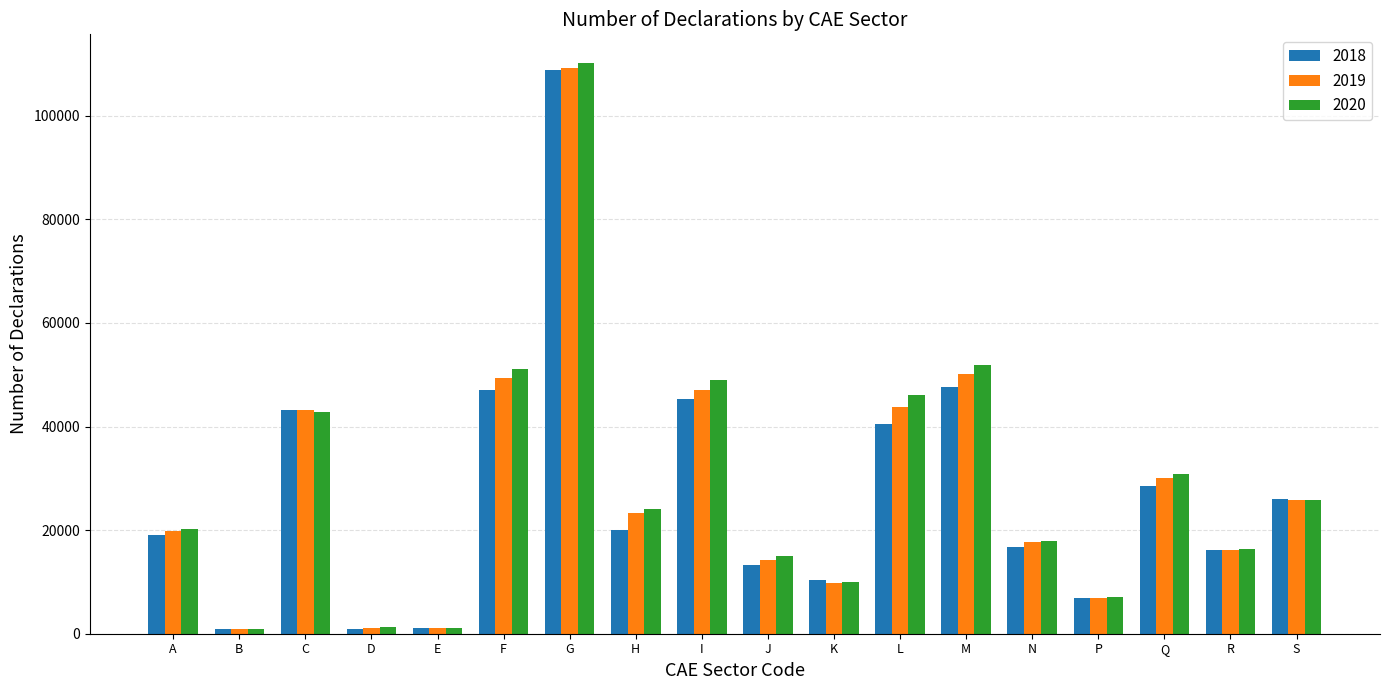

Is the value of 2018 at N greater than the value of 2020 at L?

No